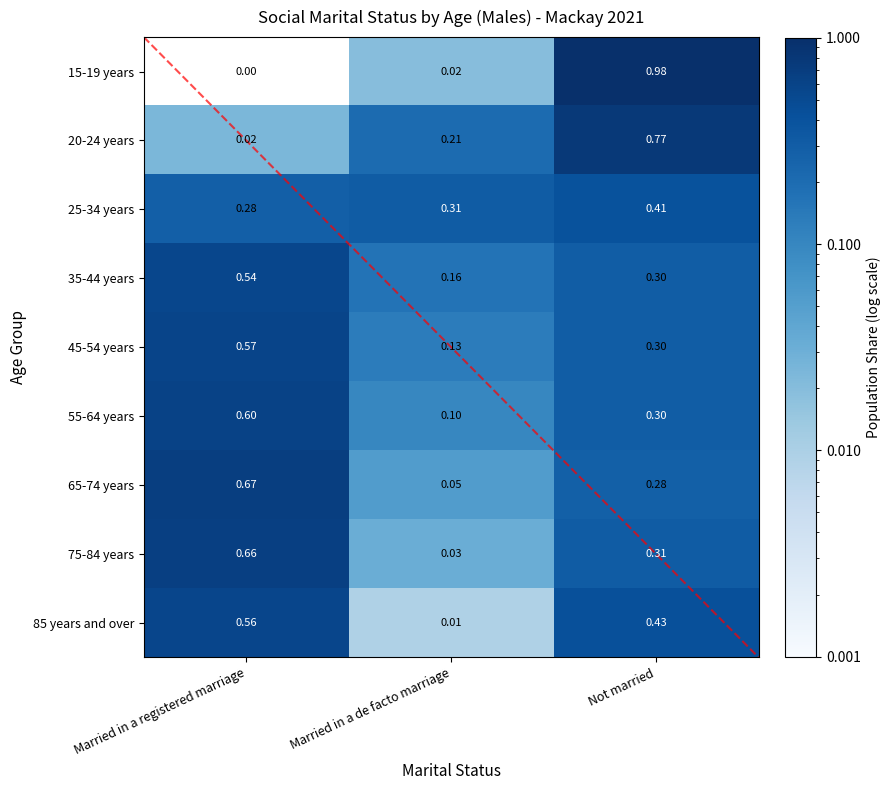

The value of 85 years and over at Married in a registered marriage is 0.8. True or false?

False